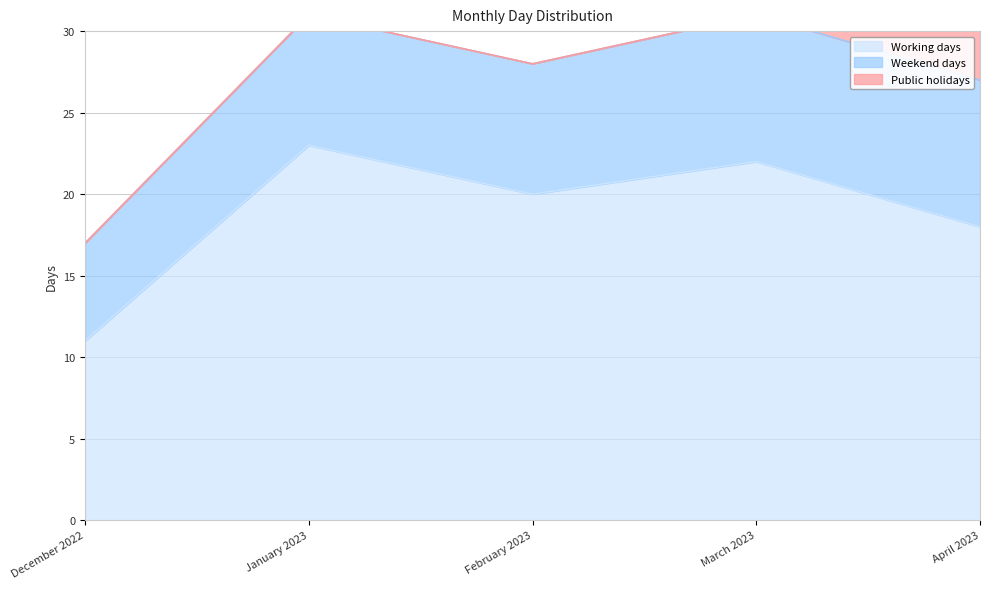

What position from the left is January 2023?

2